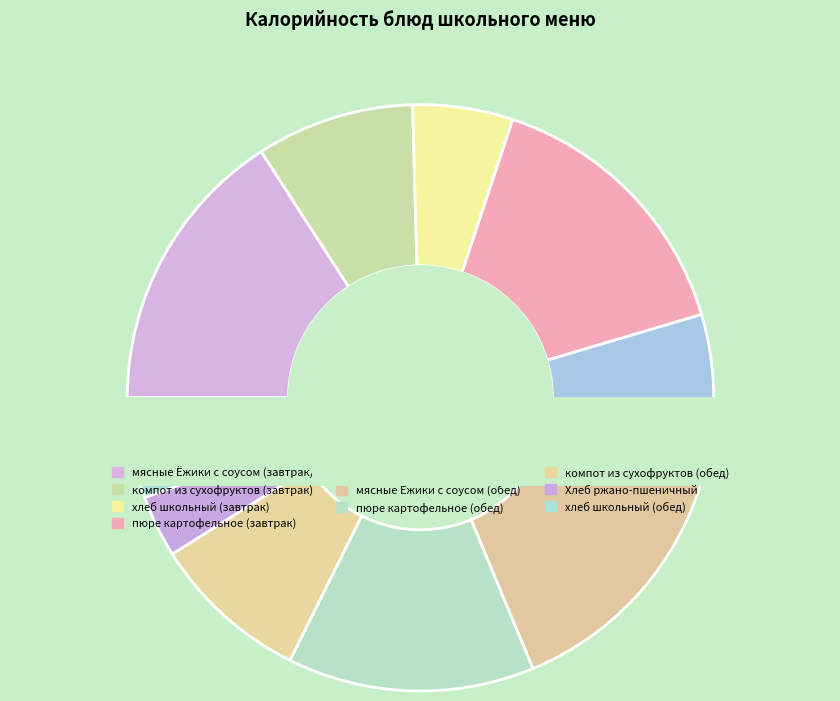

To the nearest percent, what portion does пюре картофельное (завтрак) represent?

15%